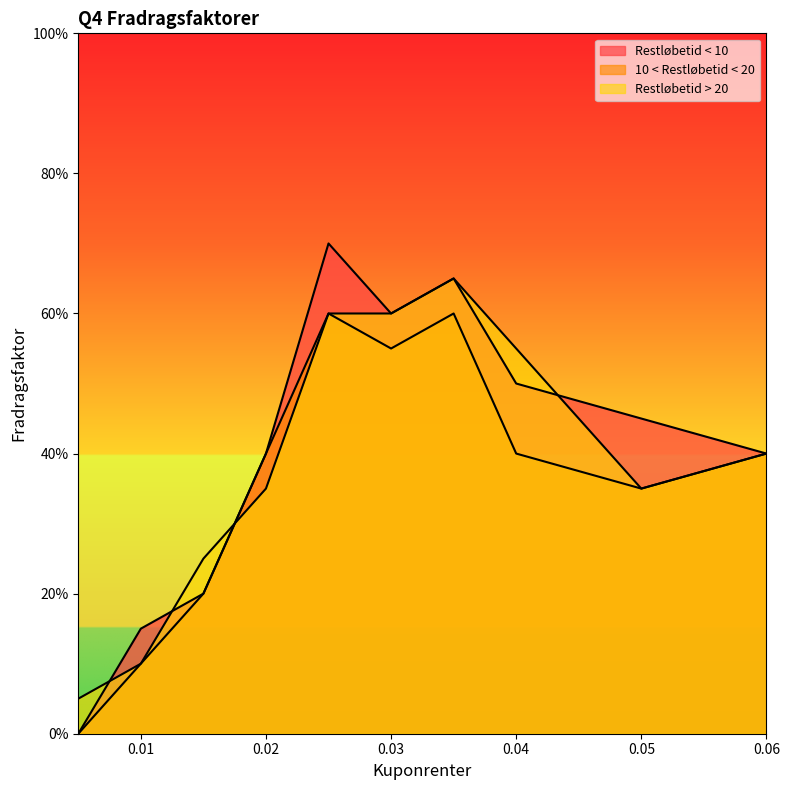

Which category has the lowest value across all series?

0.005